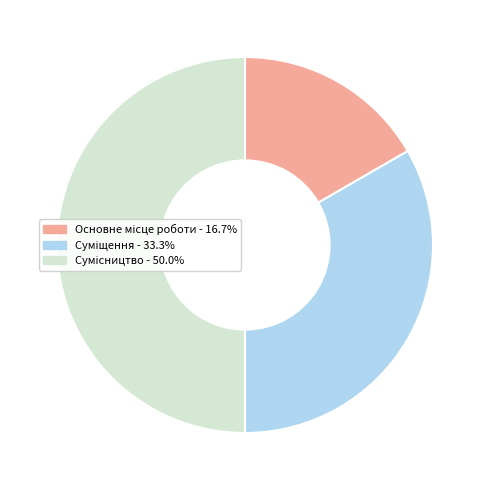

How many segments does this pie chart have?

3